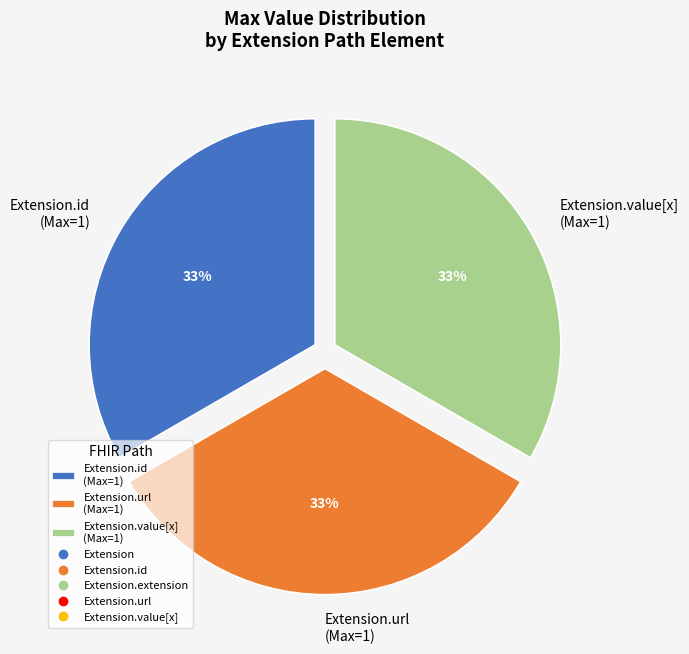

True or false: Extension.url (Max=1) accounts for 33% of the total.

True